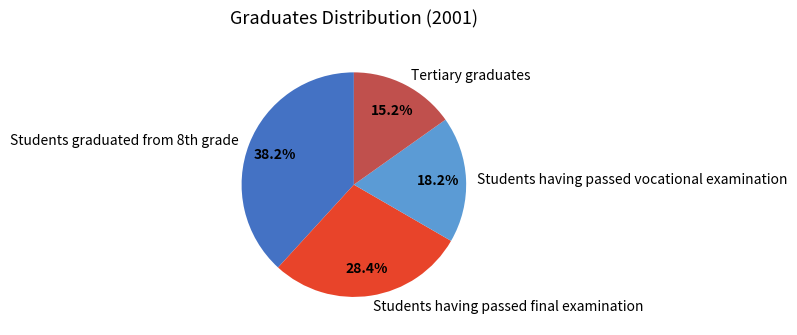

Does any single category account for the majority?

No